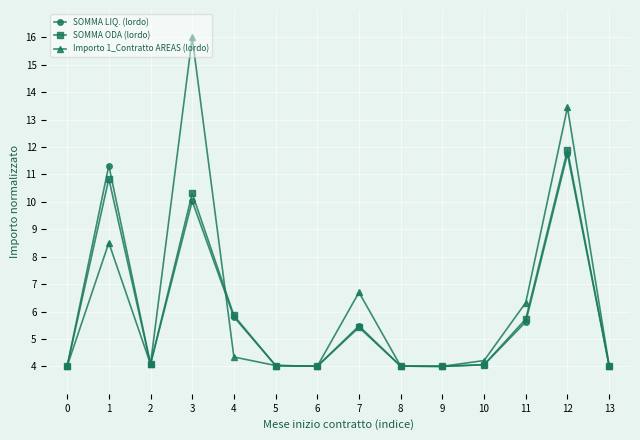

Which category has the highest value in the Importo 1_Contratto AREAS (lordo) series?

3